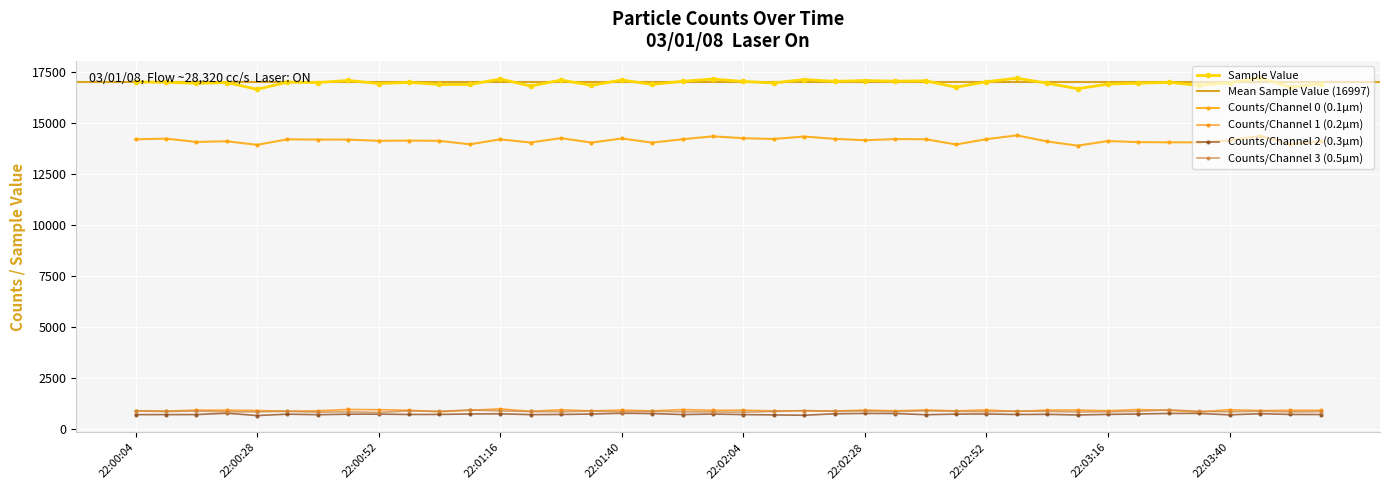

True or false: the data has more than 0 interior local peaks.

True